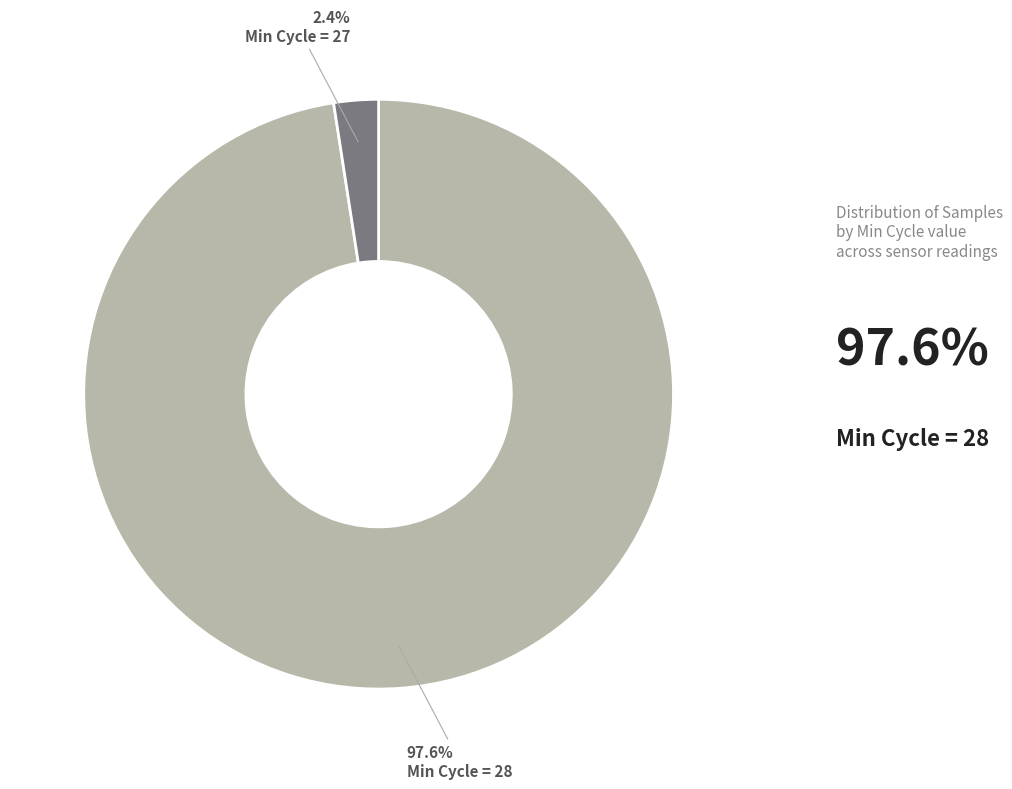

Does any single category account for the majority?

Yes